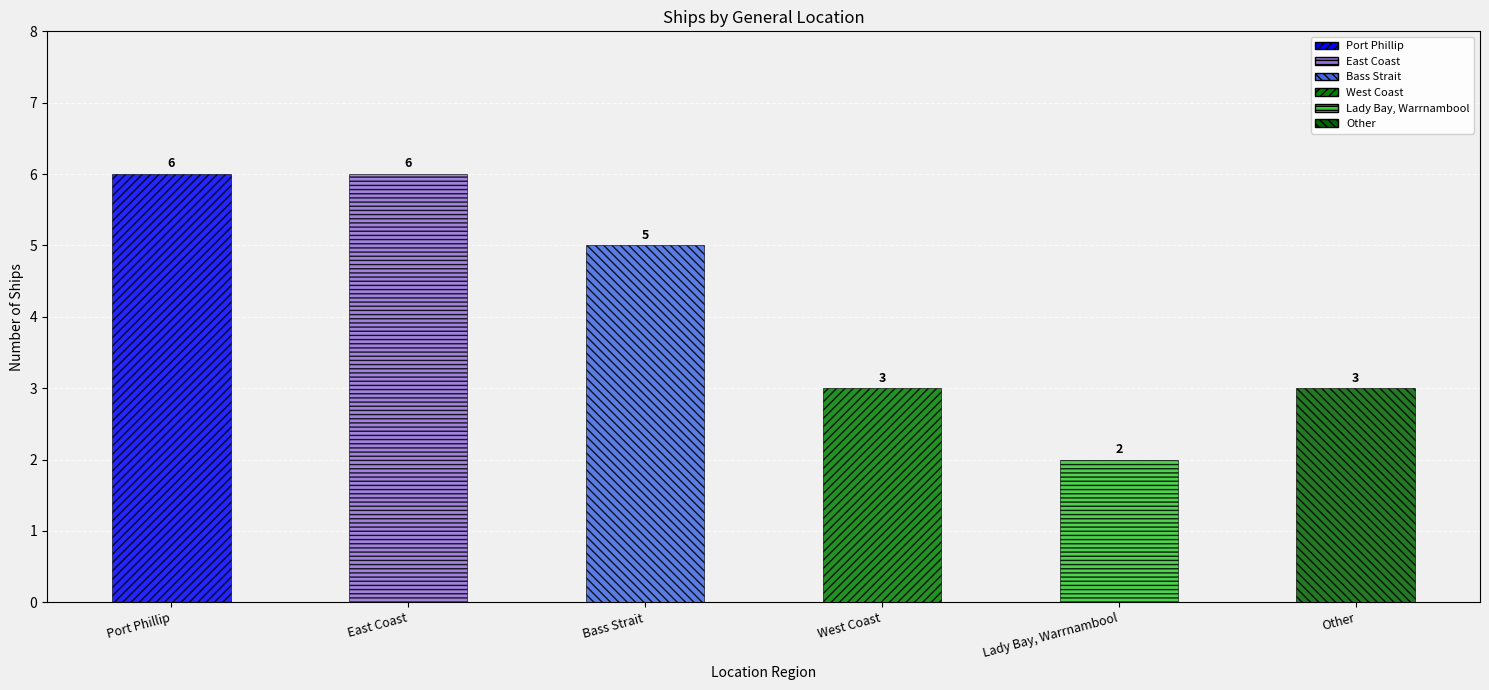

Read the value at Bass Strait.

5